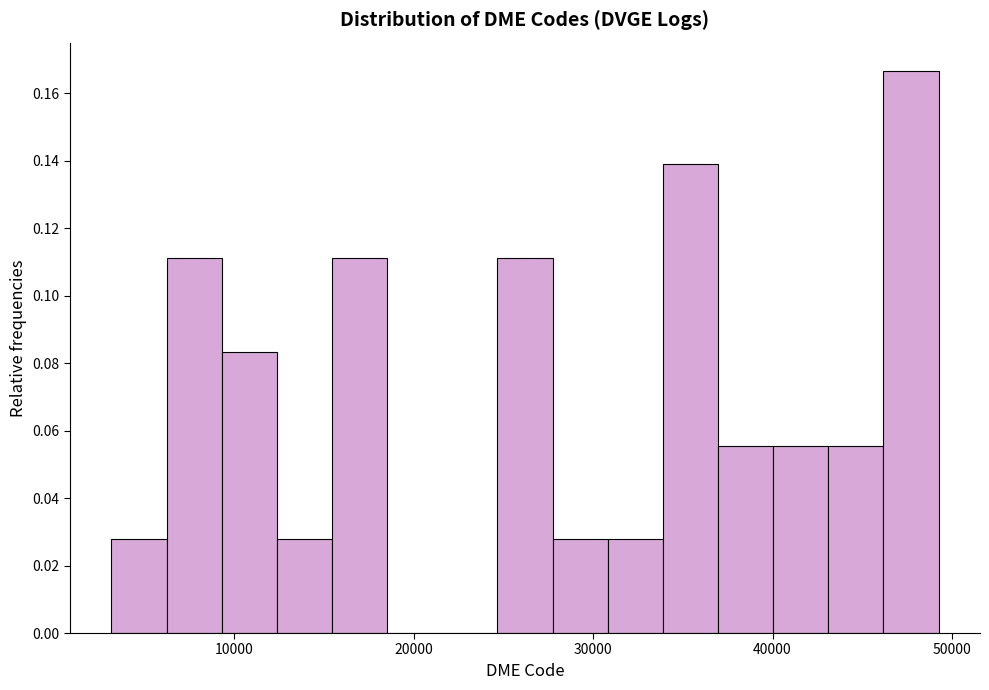

Read against the x-axis, roughly where is the centre of the tallest bar?

48000